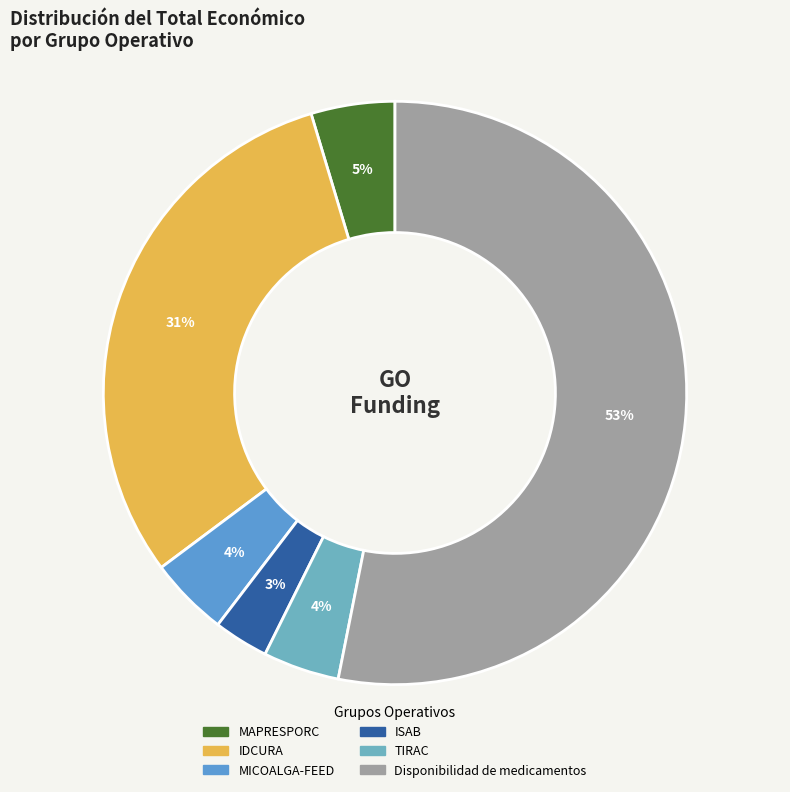

How many segments does this pie chart have?

6